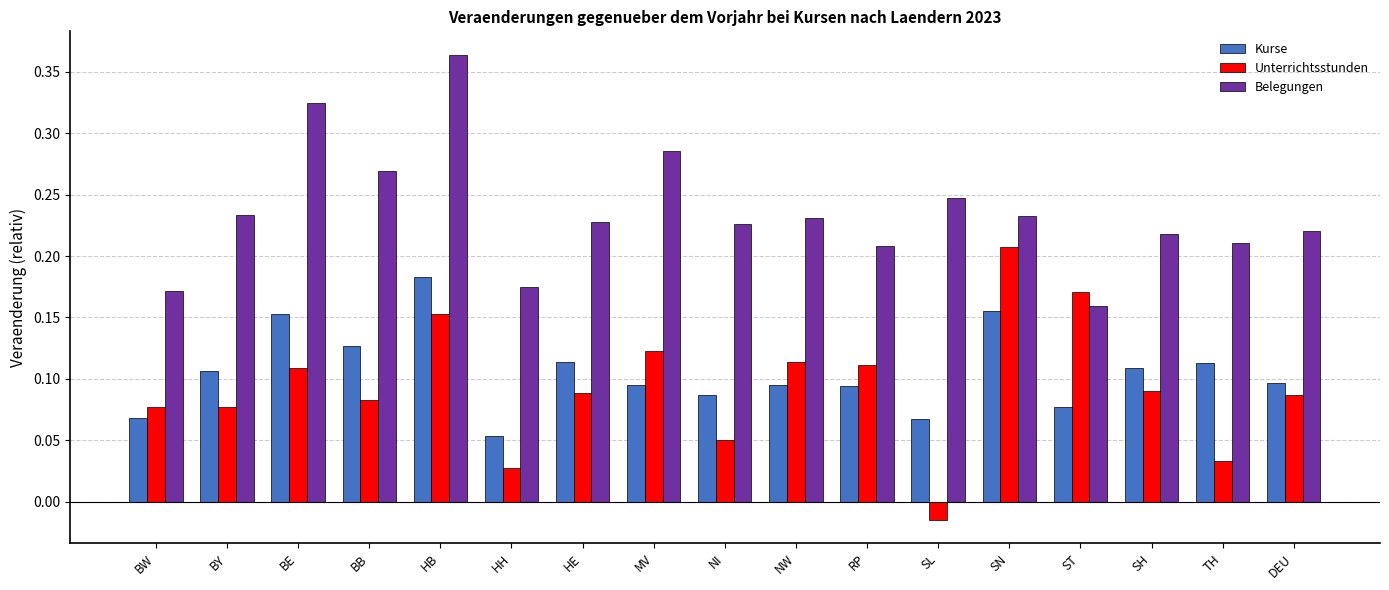

Rank the series at HE from highest to lowest value.

Belegungen, Kurse, Unterrichtsstunden